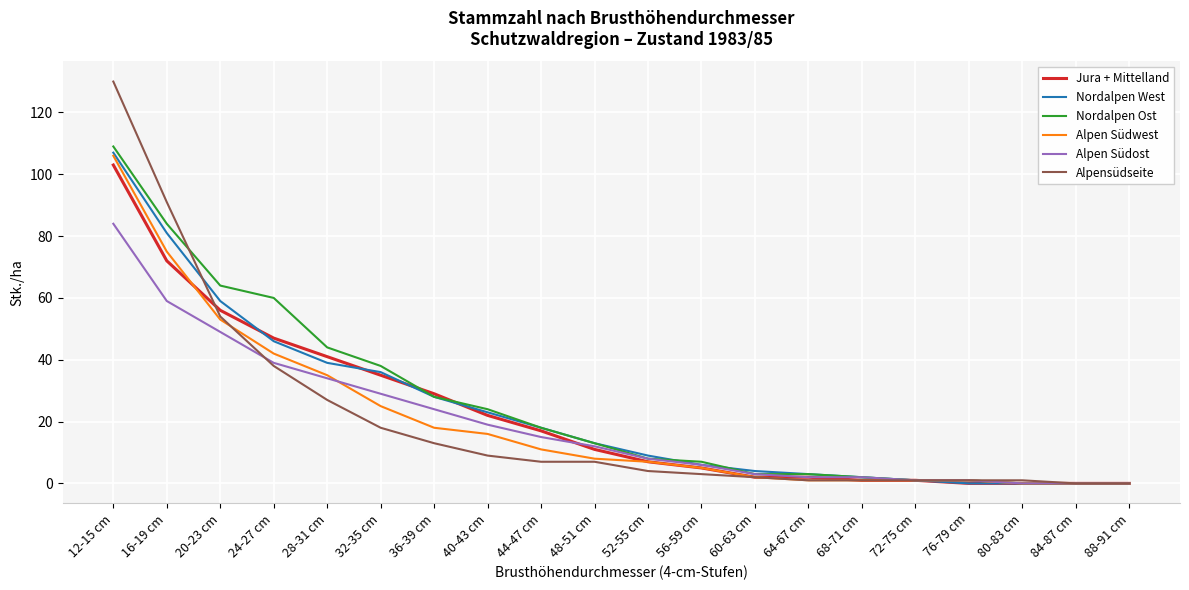

How many lines are shown in the chart?

6